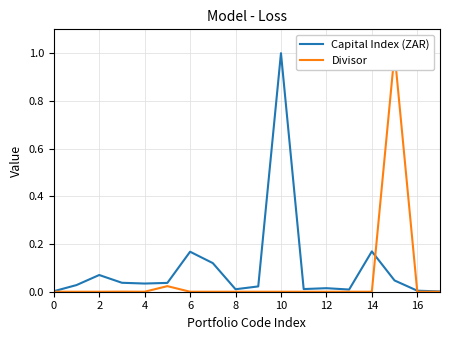

What is the highest value of the Capital Index (ZAR) series?

1.0